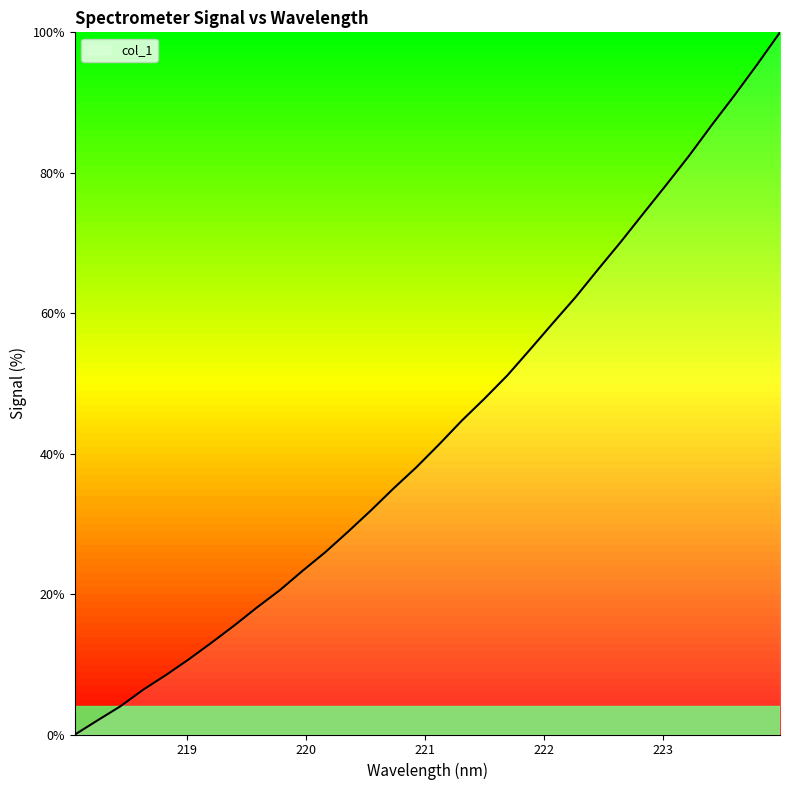

What is the difference between the maximum and minimum values?

100.0